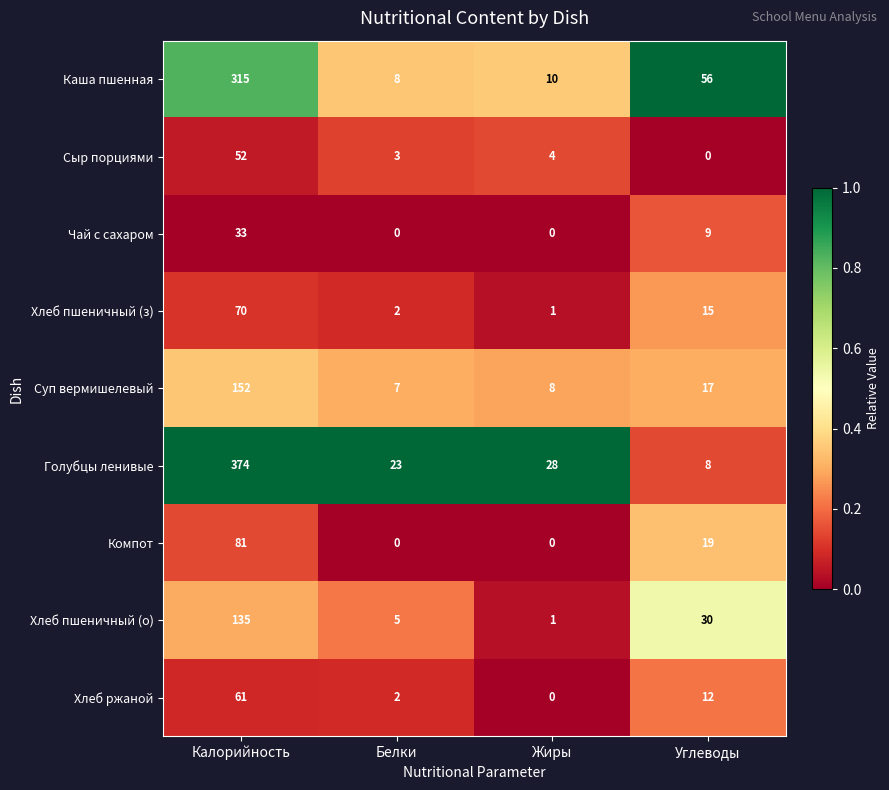

What is the sum of the Суп вермишелевый values at Калорийность and Углеводы?

169